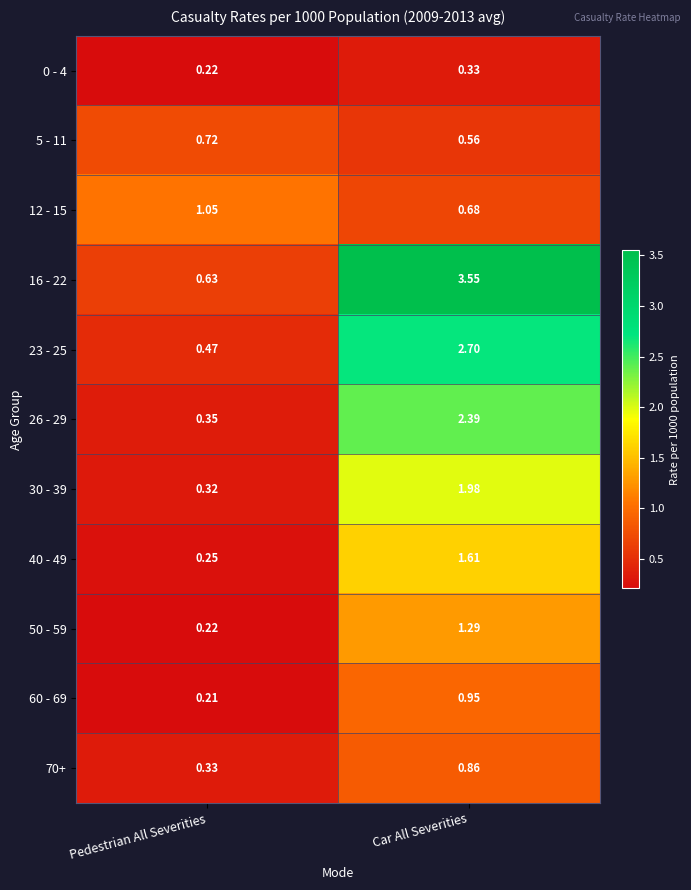

At which category does the chart reach its peak across all series?

Car All Severities